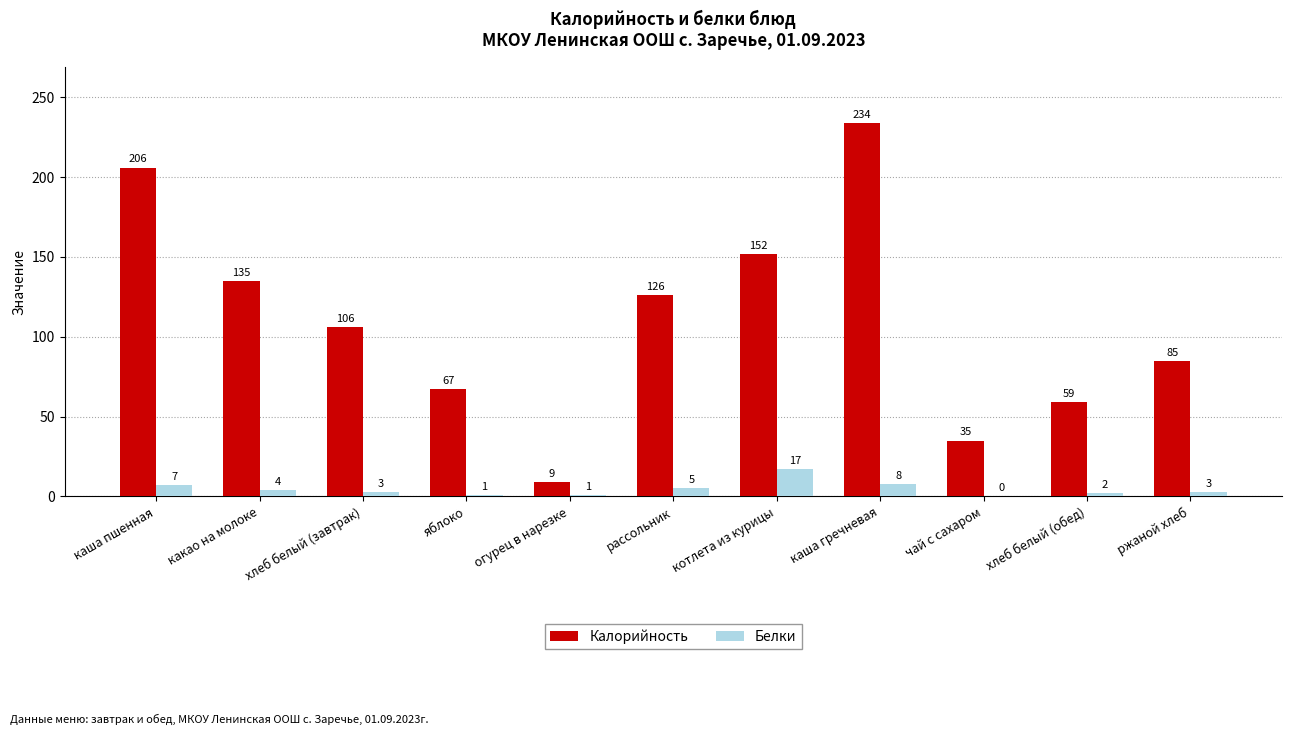

What is the average value of the Белки series?

5